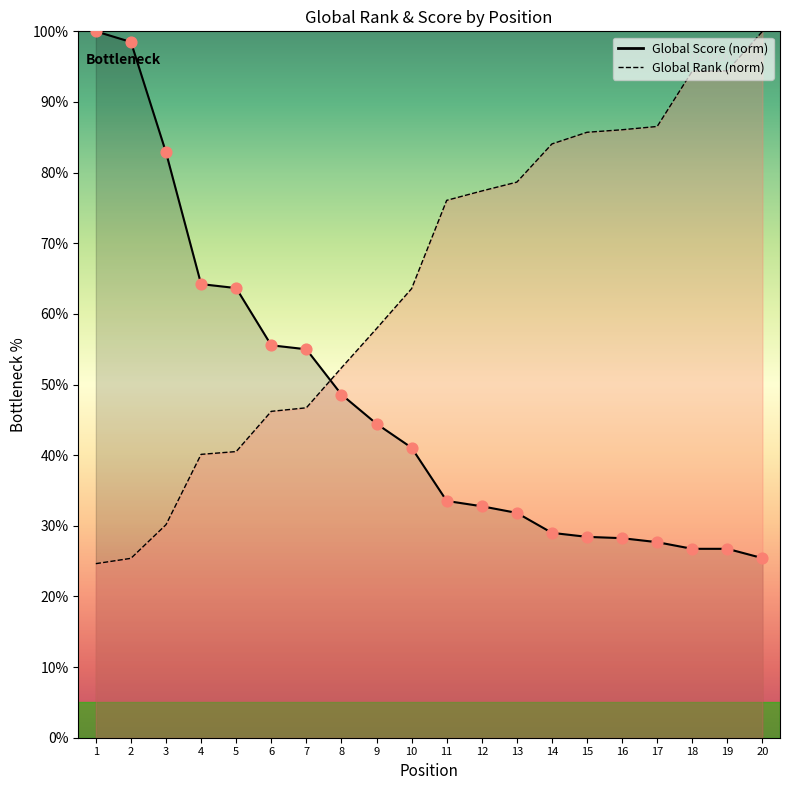

Which series has the largest Y range (max minus min)?

Global Rank